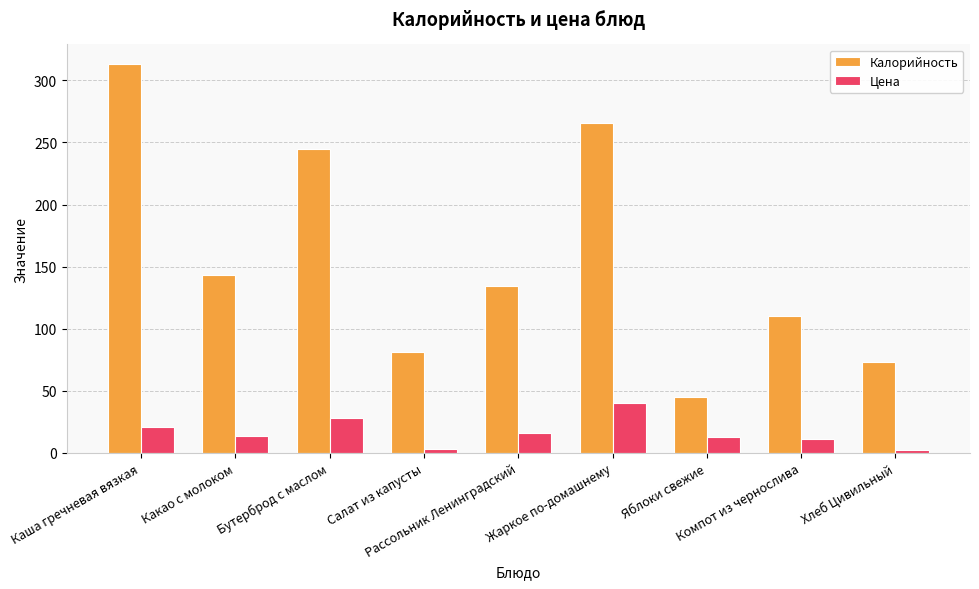

What position from the right is Жаркое по-домашнему?

4